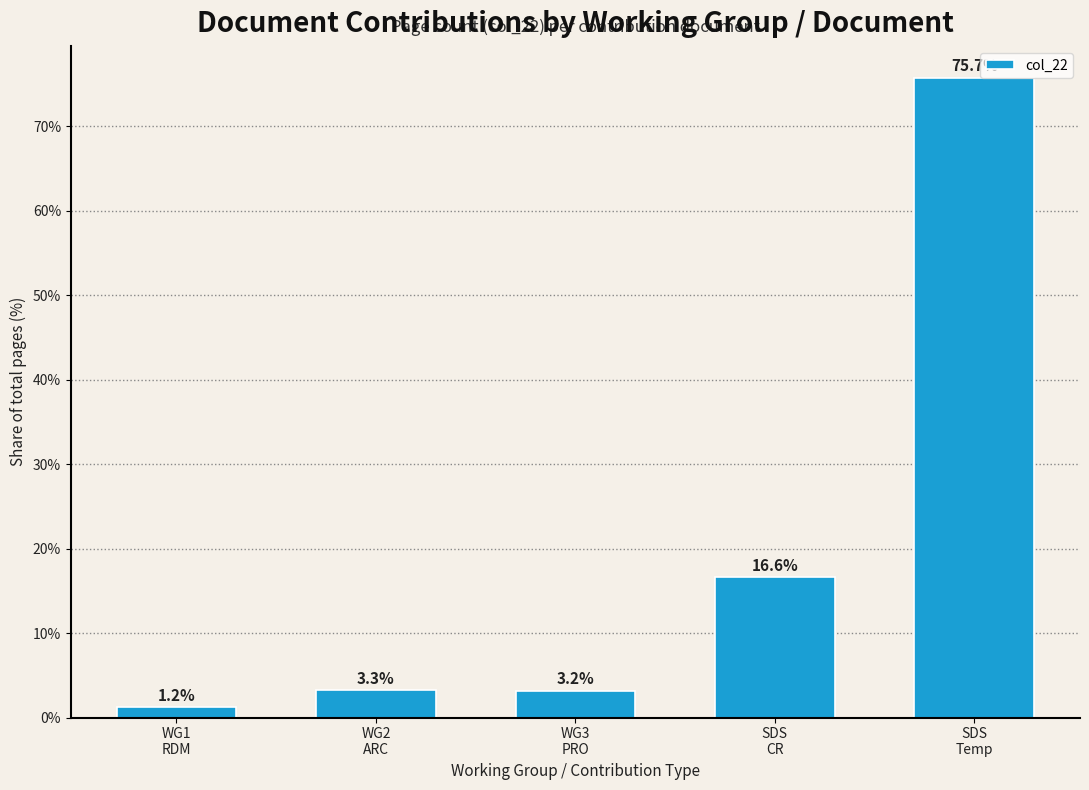

What is the sum of all values?

100.0